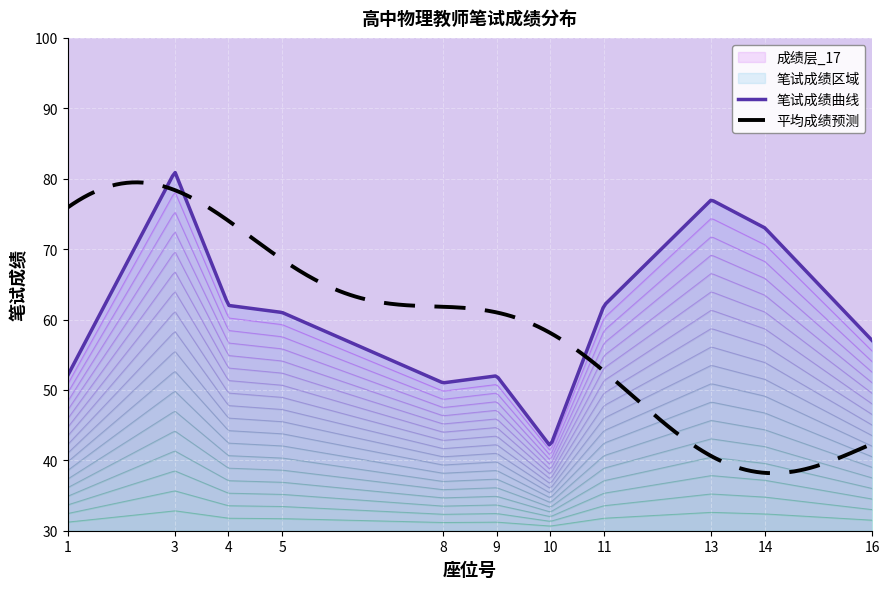

What is the minimum value for 平均成绩预测?

38.2